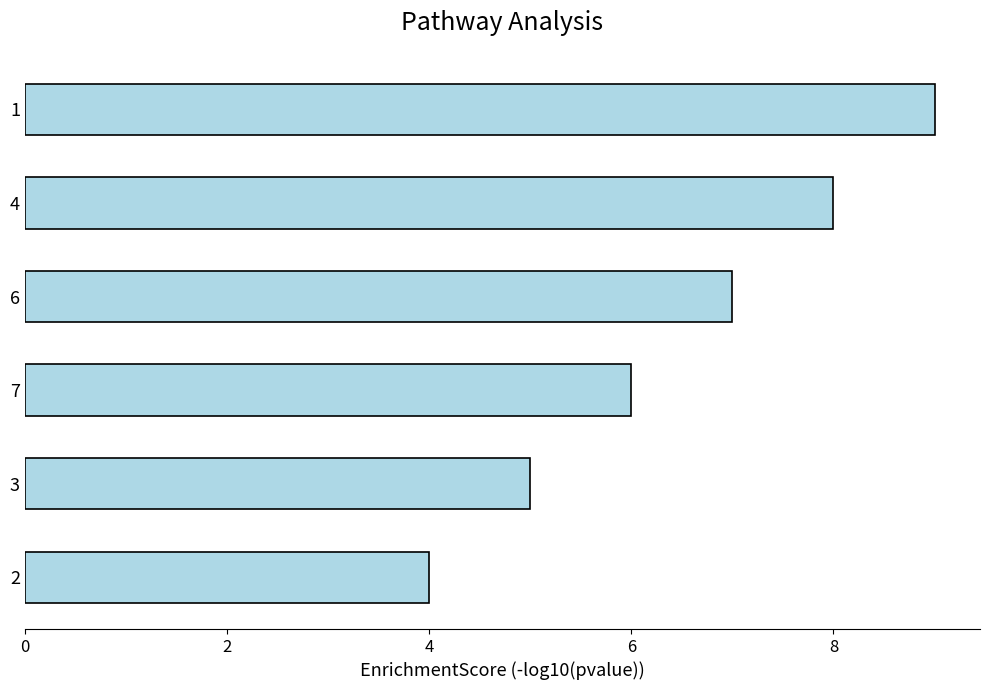

Is it true that the value at 7 is 6?

True